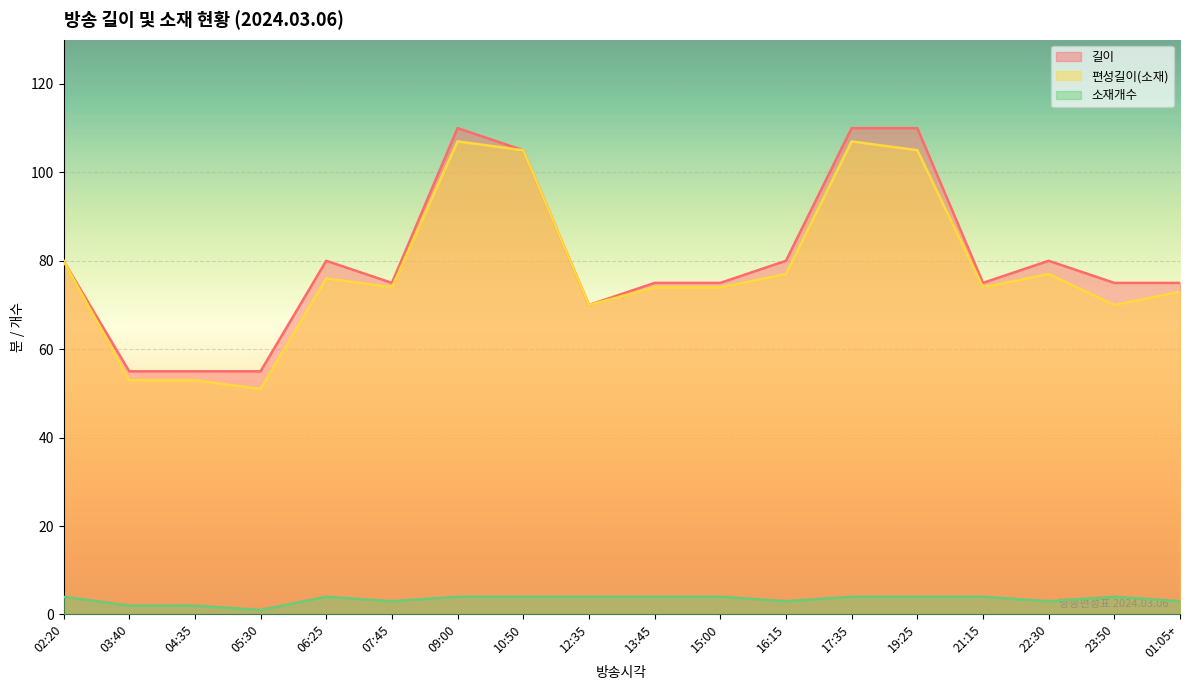

True or false: 길이 has more than 2 interior local peaks.

True